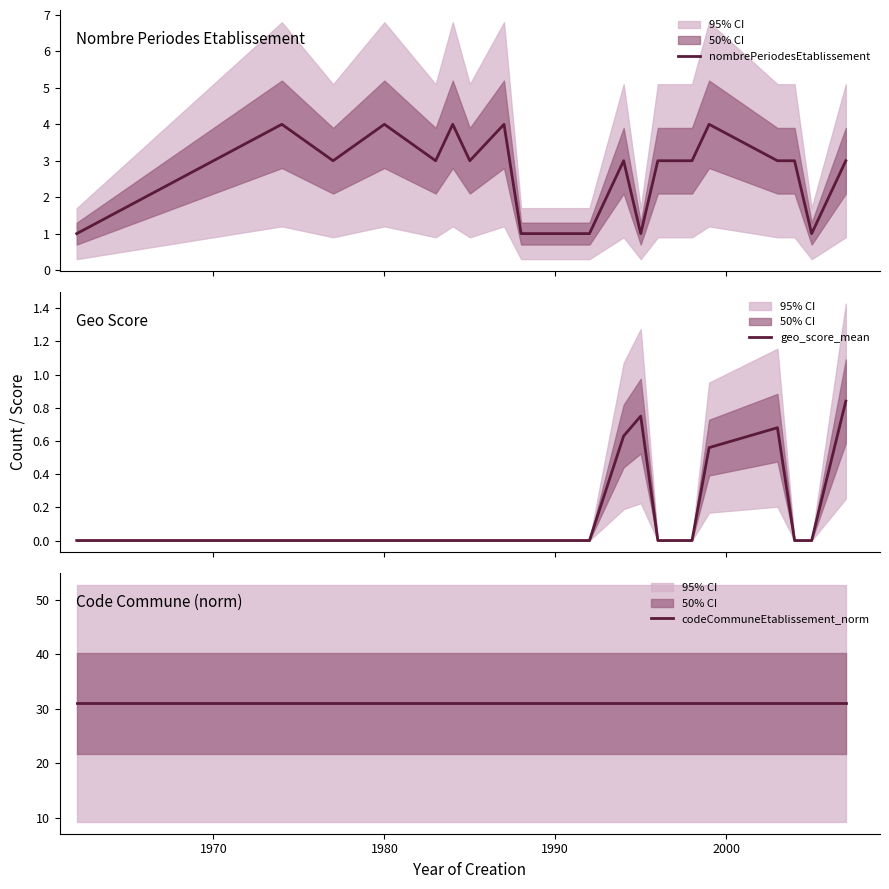

How many distinct data groups are displayed?

3